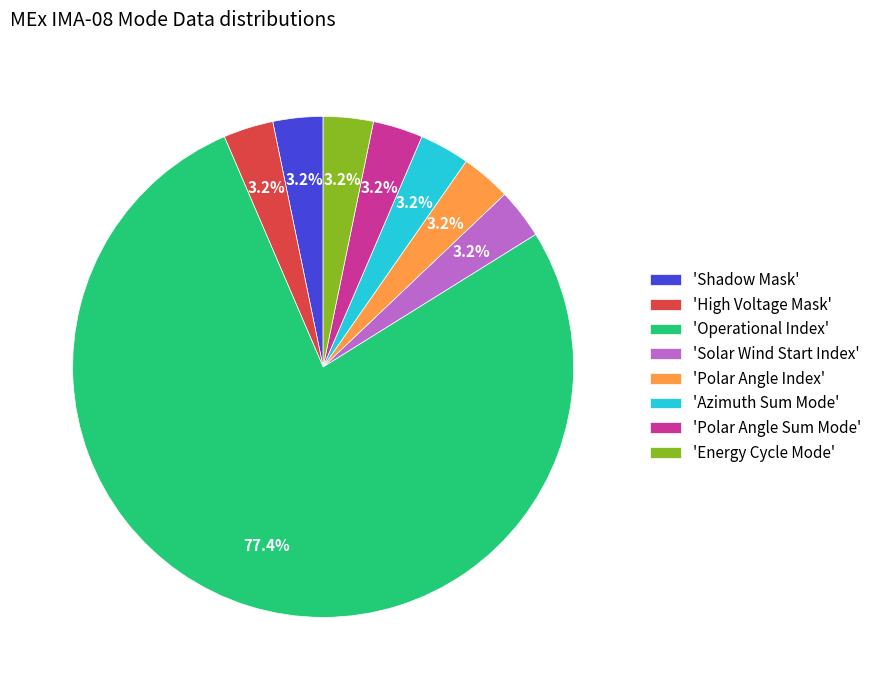

To the nearest percent, what is the average slice percentage?

12%